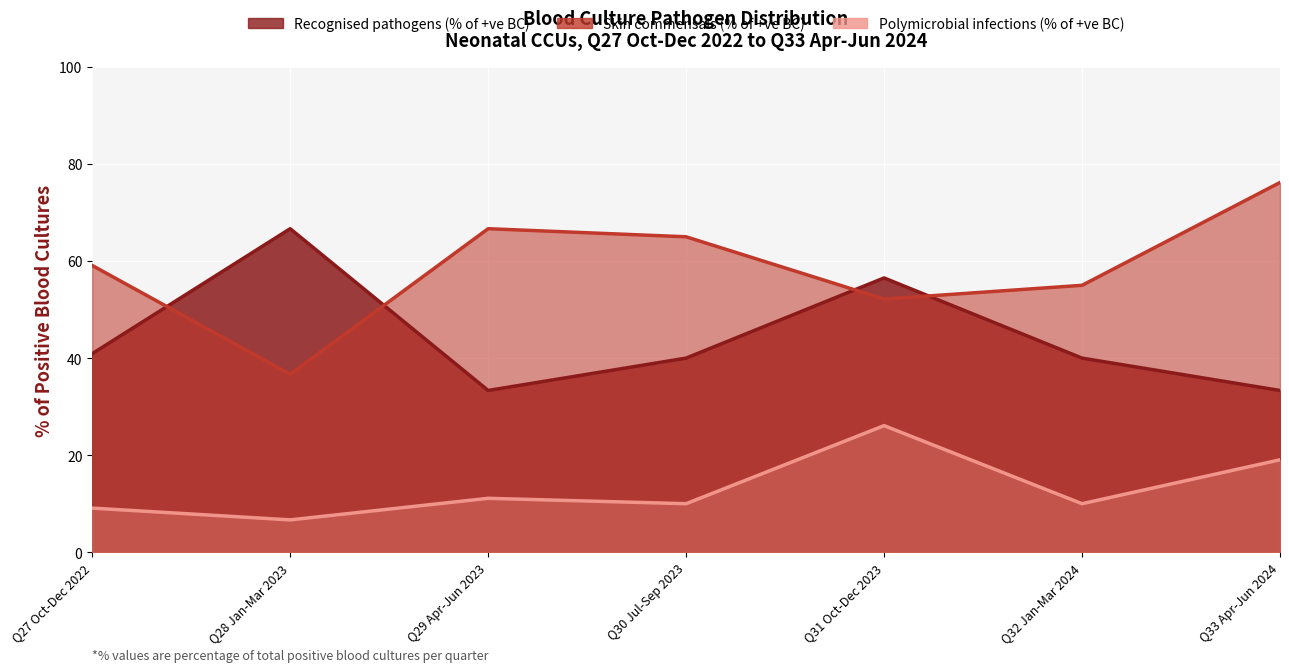

At which label does Skin commensals (% of +ve BC) reach its peak?

Q33 Apr-Jun 2024